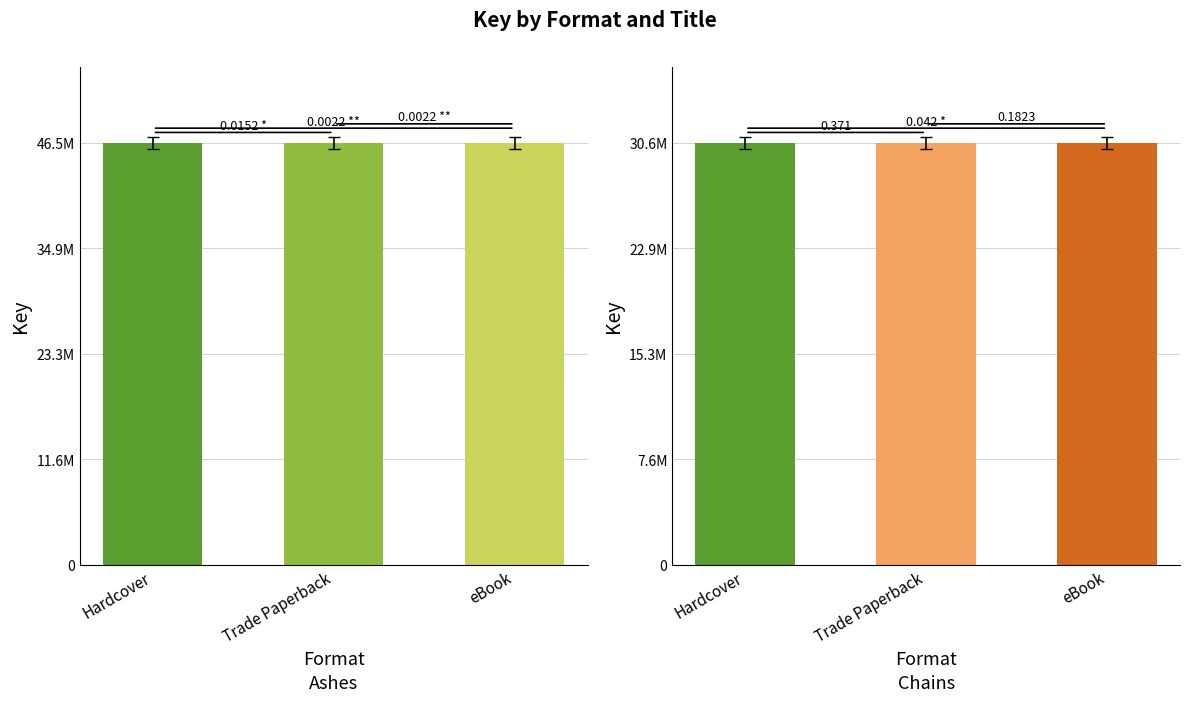

Is it true that Chains equals 14672418 at Trade Paperback?

False